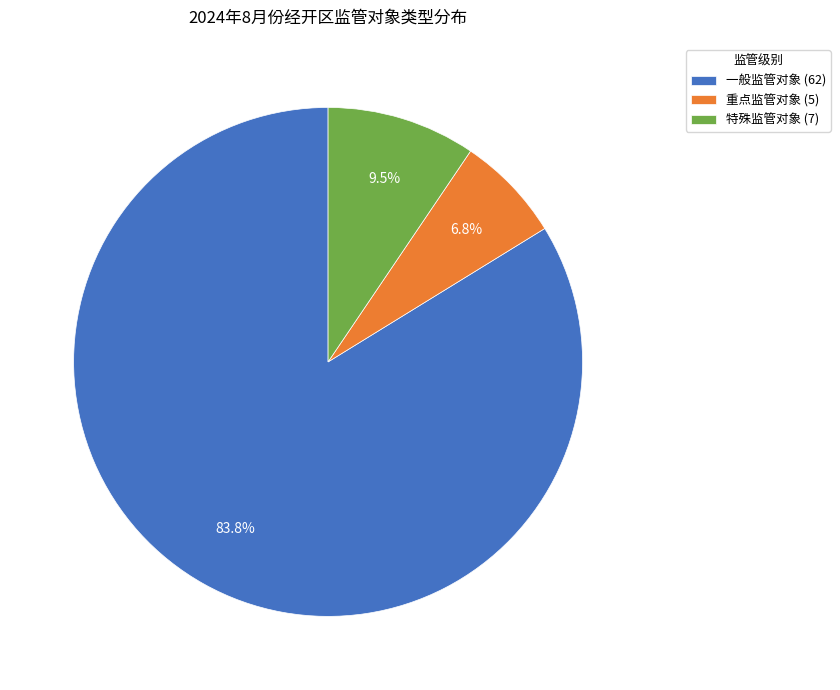

Does 特殊监管对象 represent more than half of the total?

No